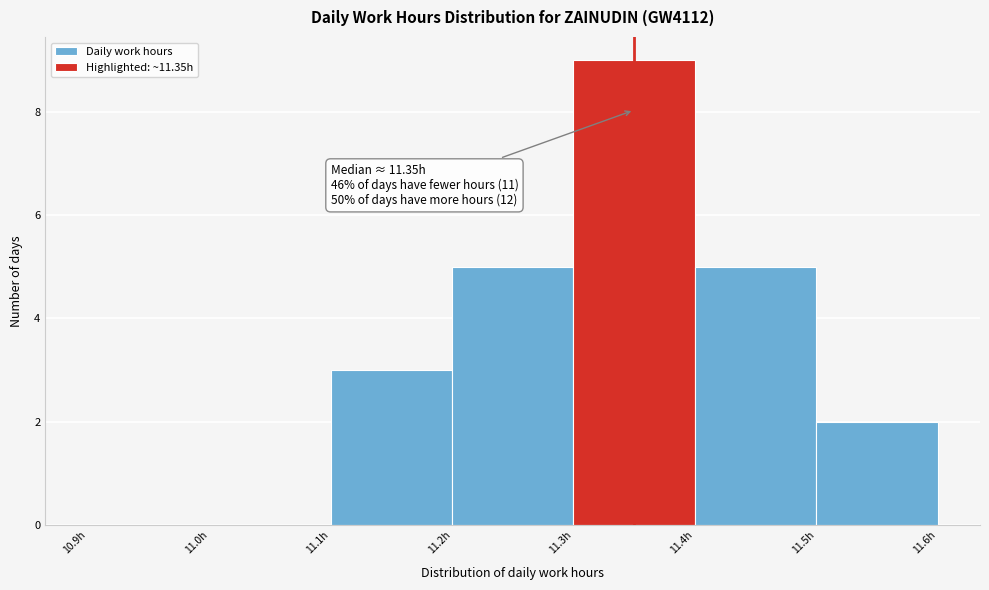

Which range on the x-axis has the tallest bar?

11.3 to 11.4